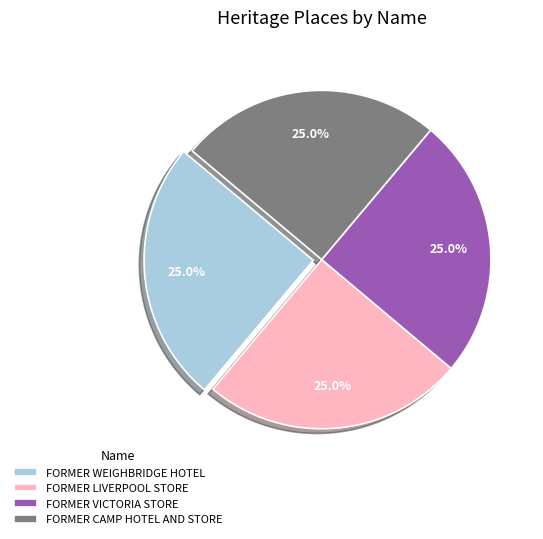

Combined, what portion of the pie is FORMER CAMP HOTEL AND STORE and FORMER VICTORIA STORE?

50.0%